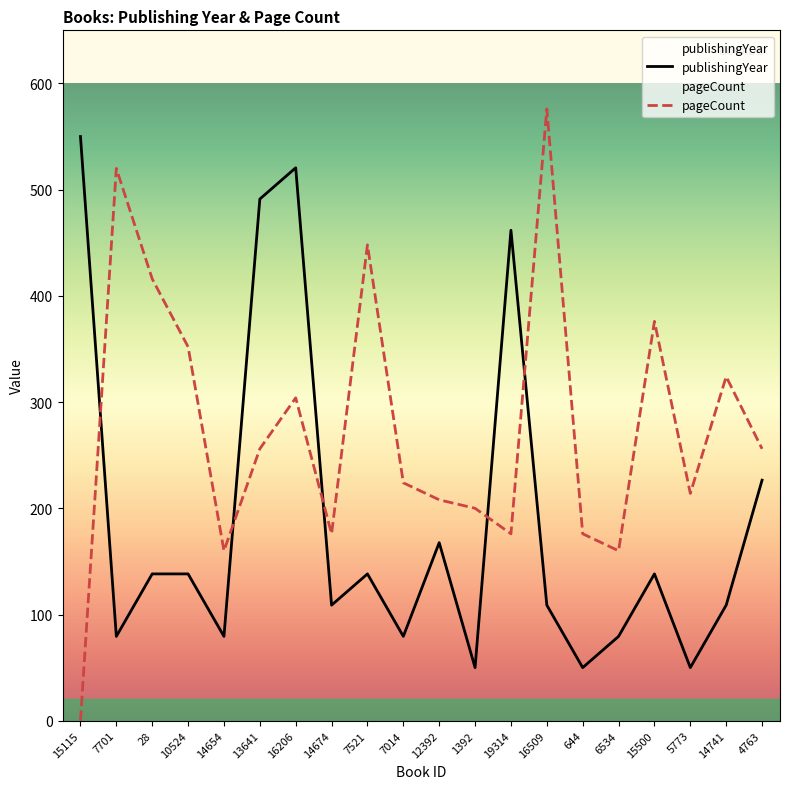

At 16509, list the series in order from largest to smallest.

pageCount, publishingYear